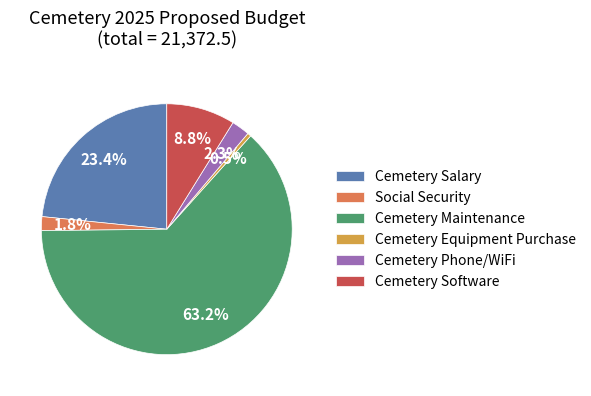

Is there any slice that represents more than half of the pie?

Yes